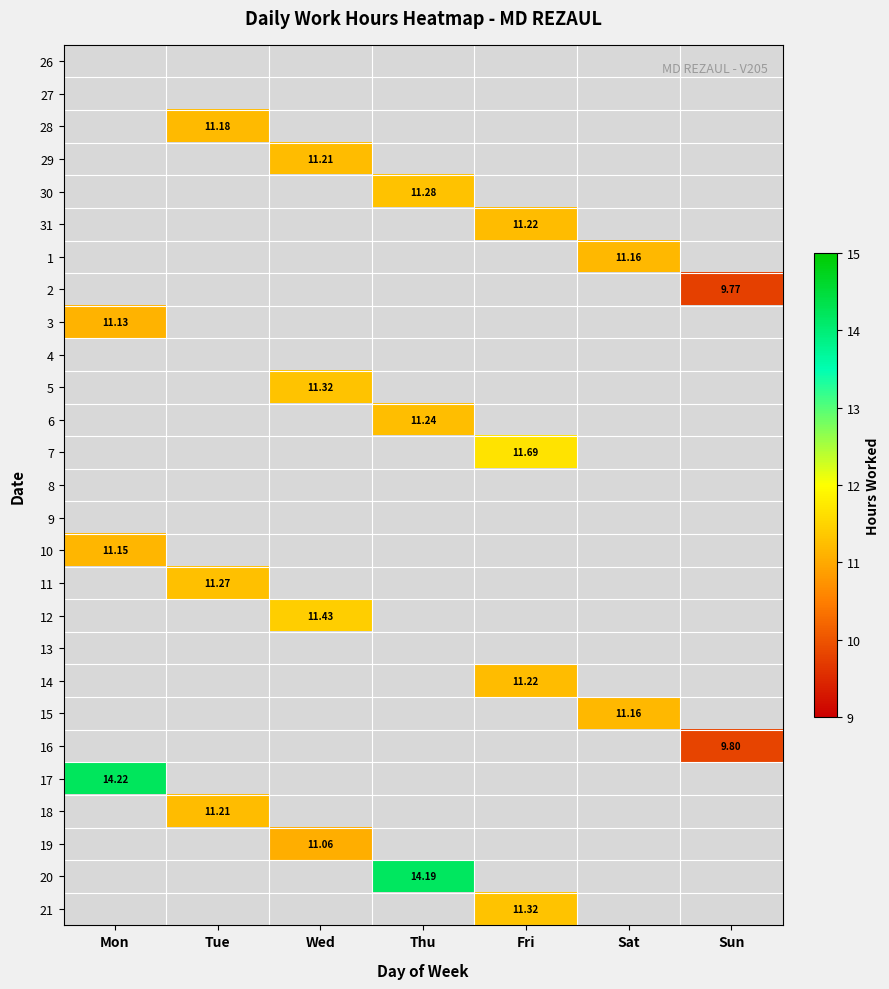

The 2 series shows 0.0 at Tue. True or false?

True